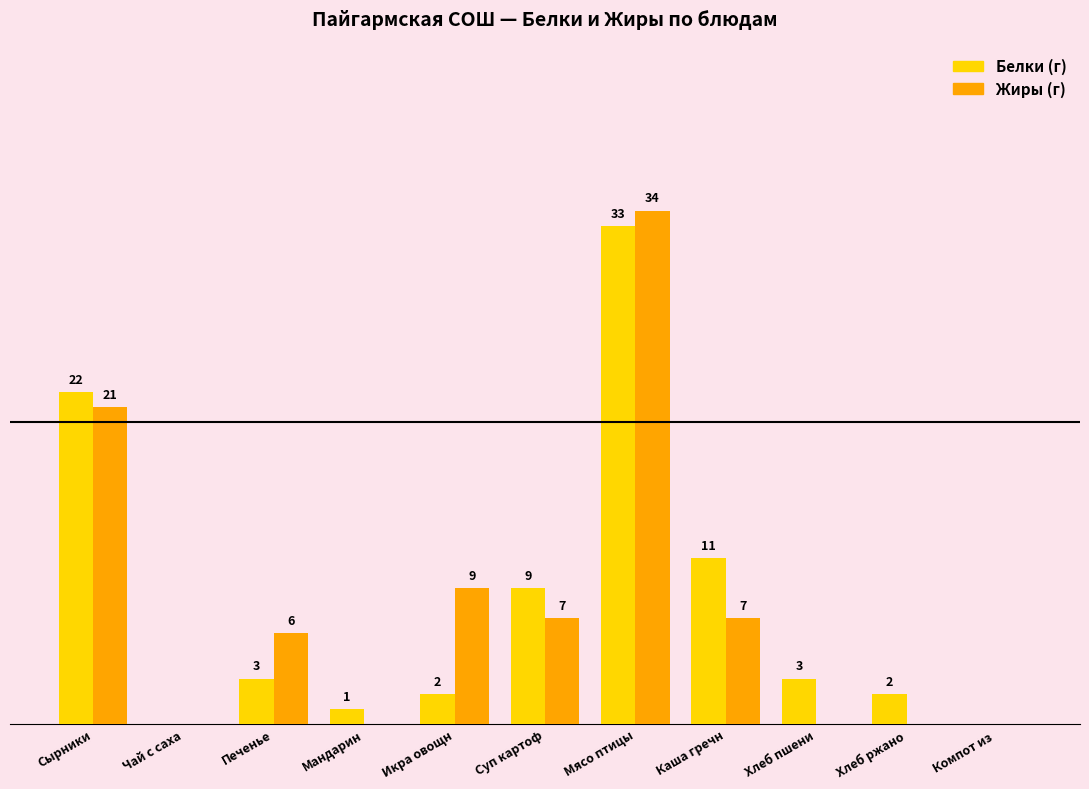

At which category is the sum across all series the highest?

Мясо птицы